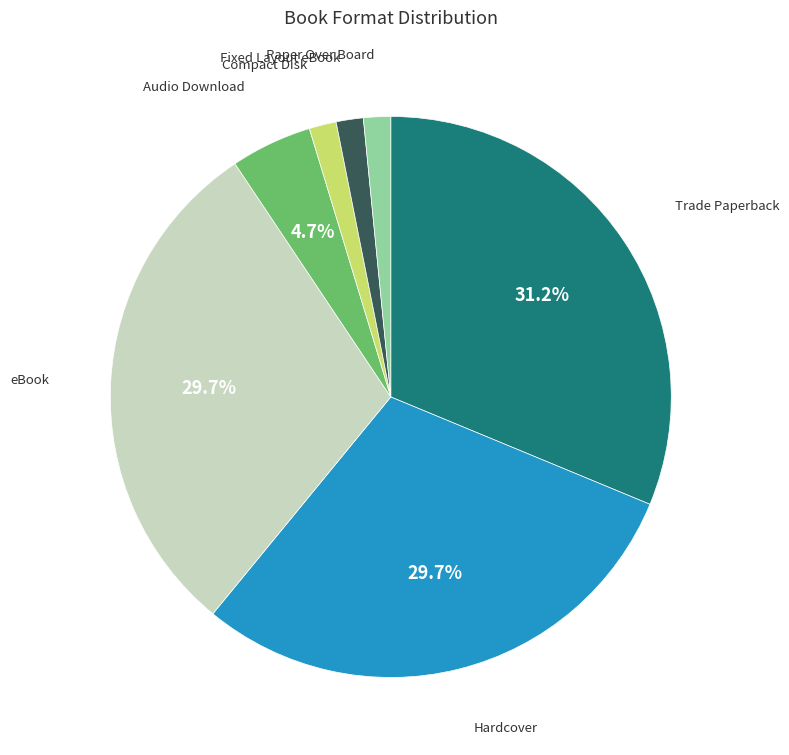

Between Paper Over Board and Hardcover, which is larger?

Hardcover